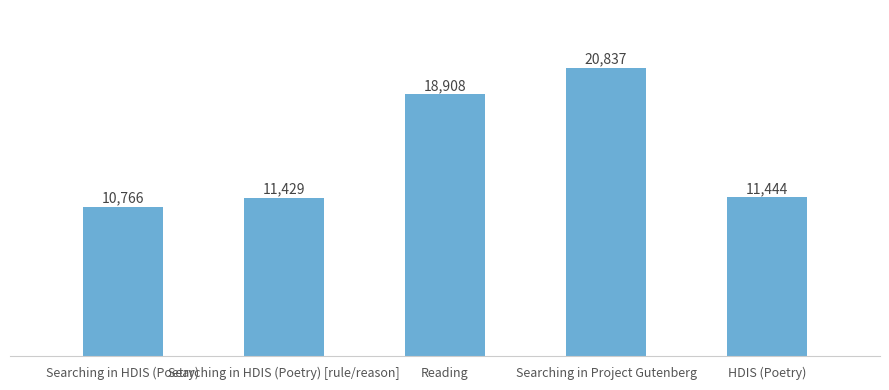

List the labels in order of value, largest first.

Searching in Project Gutenberg, Reading, HDIS (Poetry), Searching in HDIS (Poetry) [rule/reason], Searching in HDIS (Poetry)